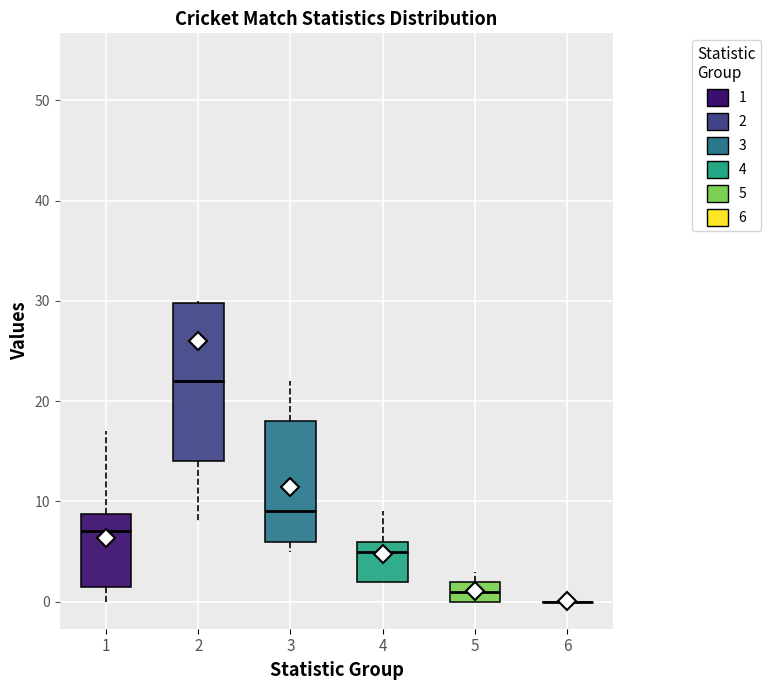

Reading left to right, read every box against the y-axis: the position of its median line, the range the box covers, and the ends of its whiskers. The values are not printed on the chart, so give them approximately, as read against the axis.

1: median 7, box 2 to 9, whiskers 0 to 17
2: median 22, box 14 to 30, whiskers 8 to 30
3: median 9, box 6 to 18, whiskers 5 to 22
4: median 5, box 2 to 6, whiskers 2 to 9
5: median 1, box 0 to 2, whiskers 0 to 3
6: box collapsed to a line at 0, whiskers 0 to 0